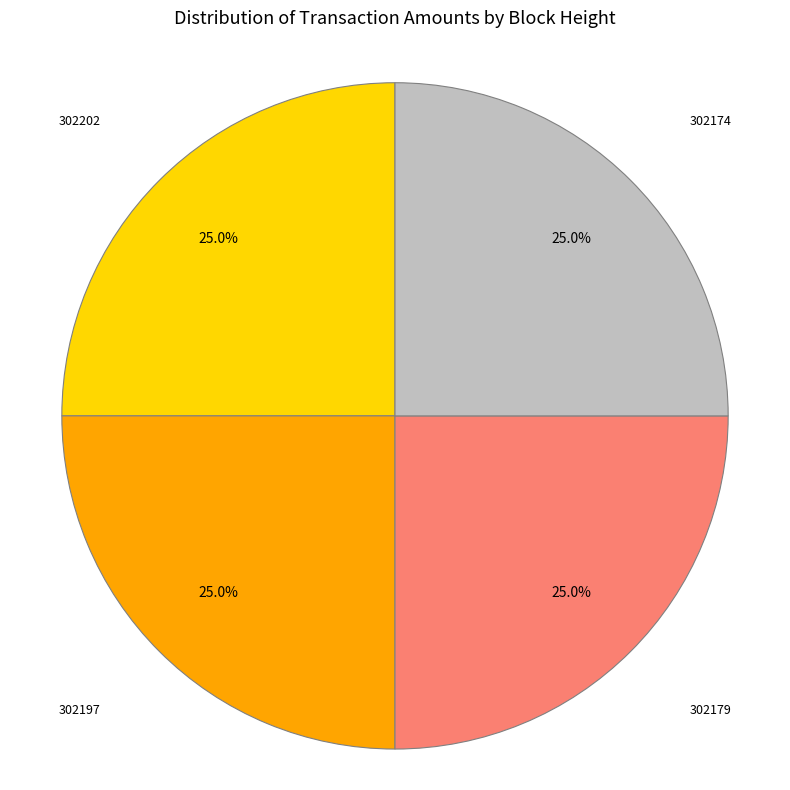

Combined, what portion of the pie is 302174 and 302197?

50.0%